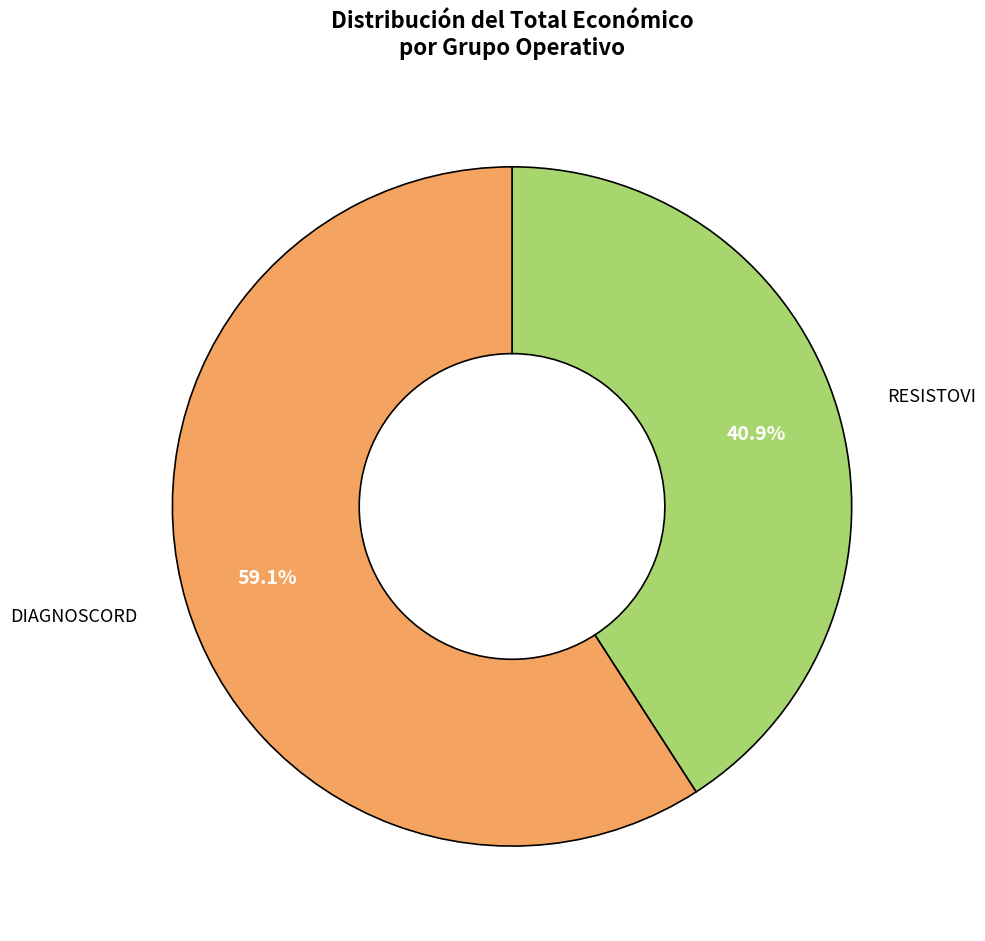

Which category accounts for the majority?

DIAGNOSCORD